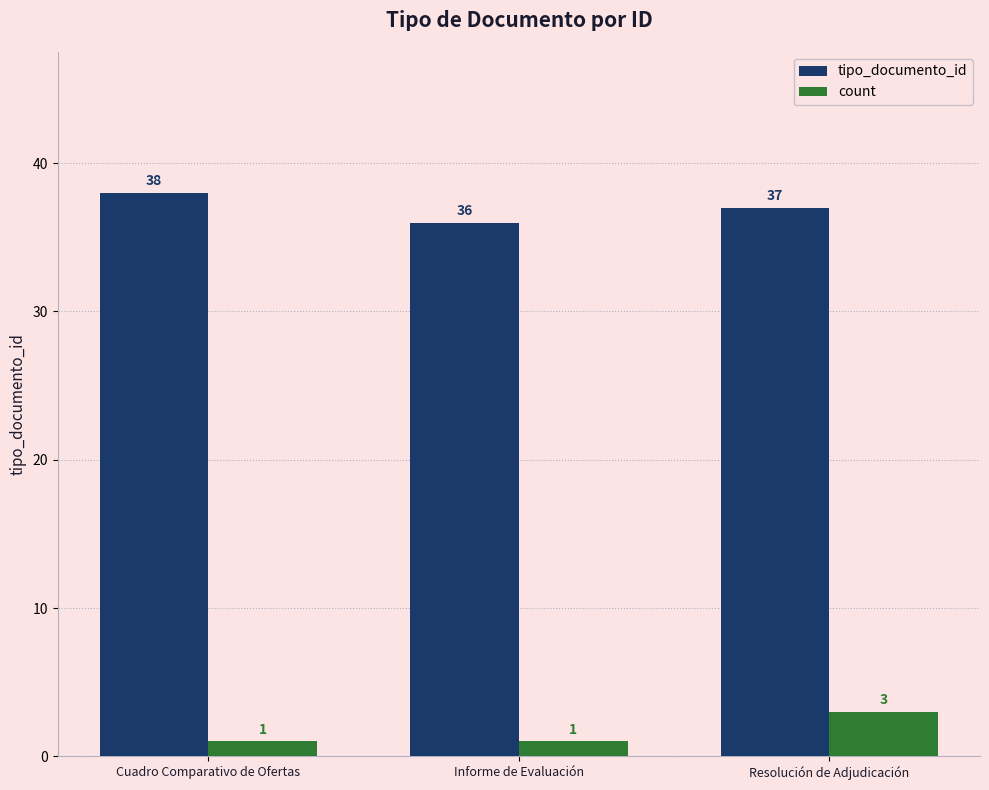

What are all the series names shown in the legend?

tipo_documento_id, count